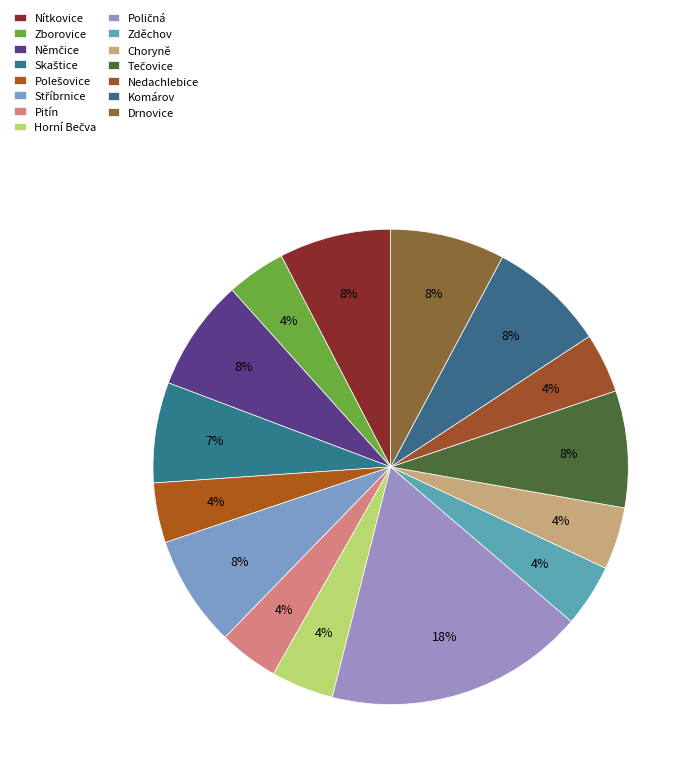

What portion of the pie excludes Nedachlebice?

95.9%